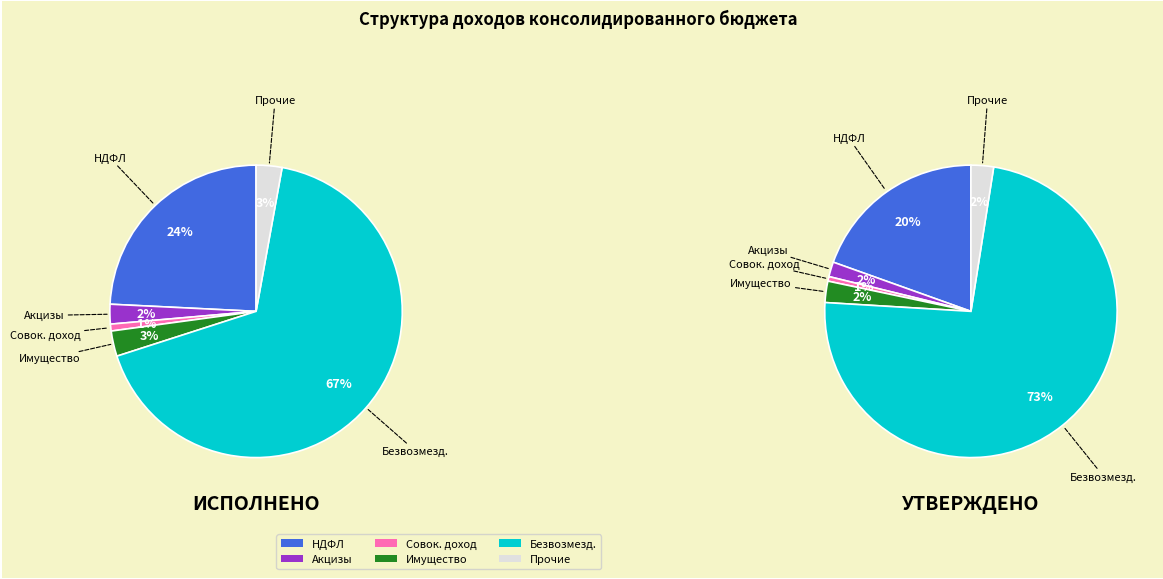

To the nearest percent, what percentage of the pie is Прочие доходы?

3%